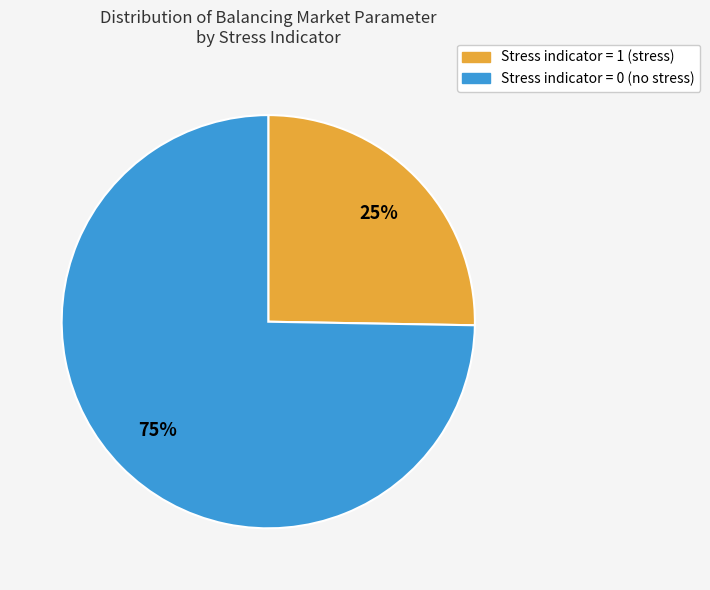

To the nearest percent, what portion does Stress indicator = 0 (no stress) represent?

75%